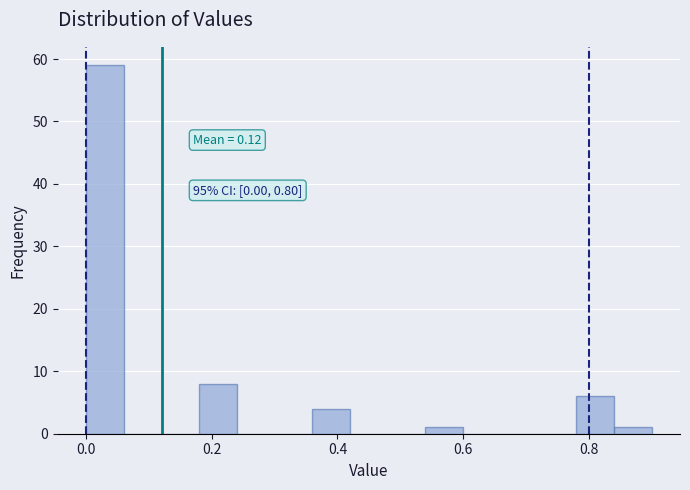

Around what value on the x-axis is the tallest bar? Give the approximate position of its centre, as read against the axis.

0.04